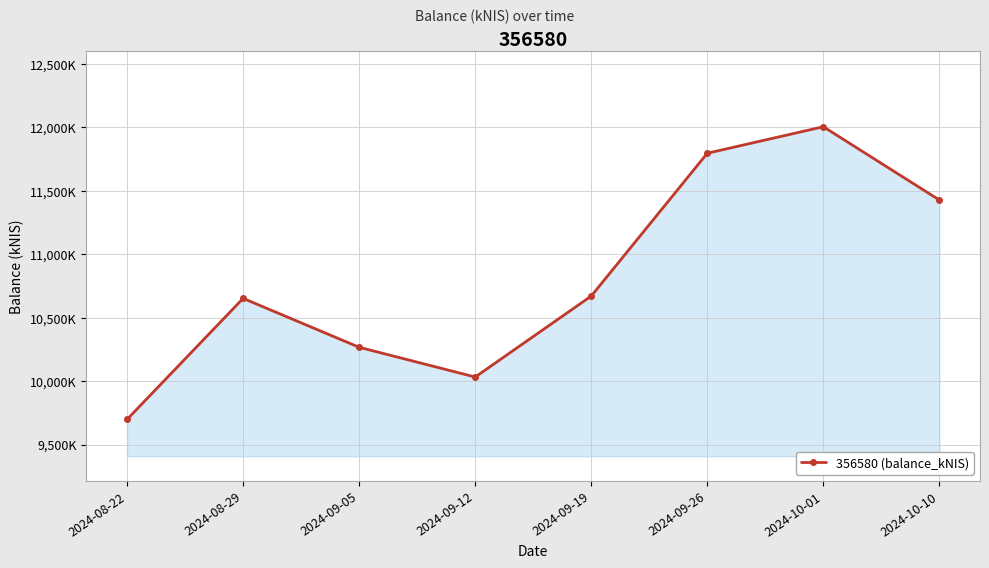

List the labels in order of value, smallest first.

2024-08-22, 2024-09-12, 2024-09-05, 2024-08-29, 2024-09-19, 2024-10-10, 2024-09-26, 2024-10-01